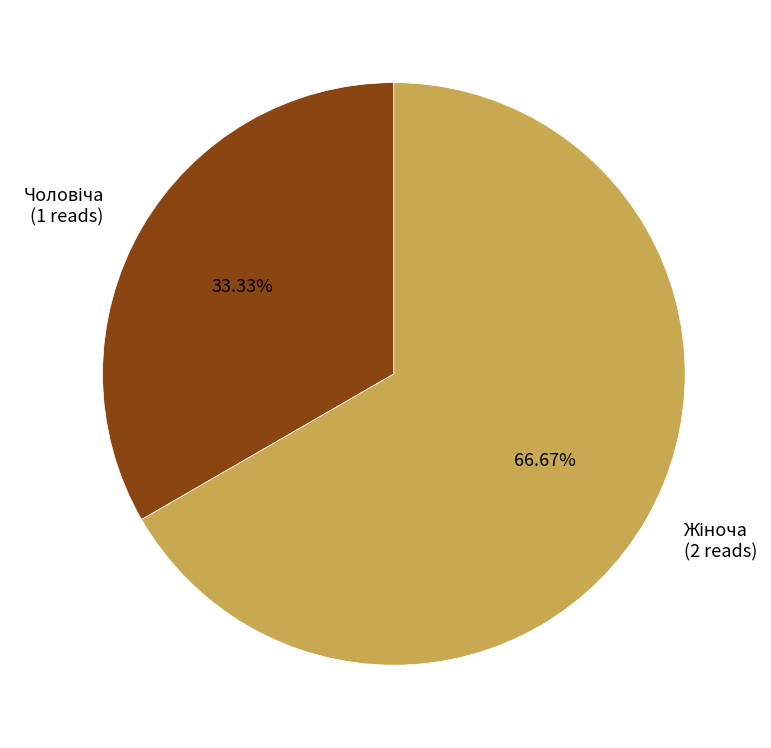

Does any single category account for the majority?

Yes